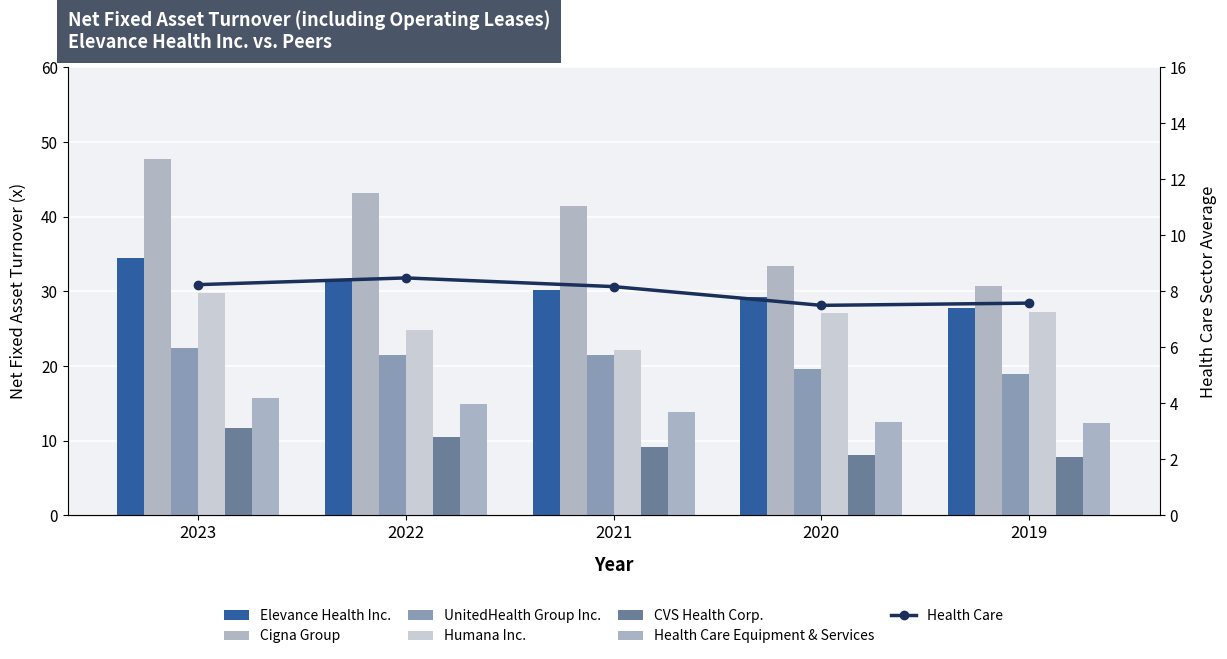

Which category has the highest value in the CVS Health Corp. series?

2023